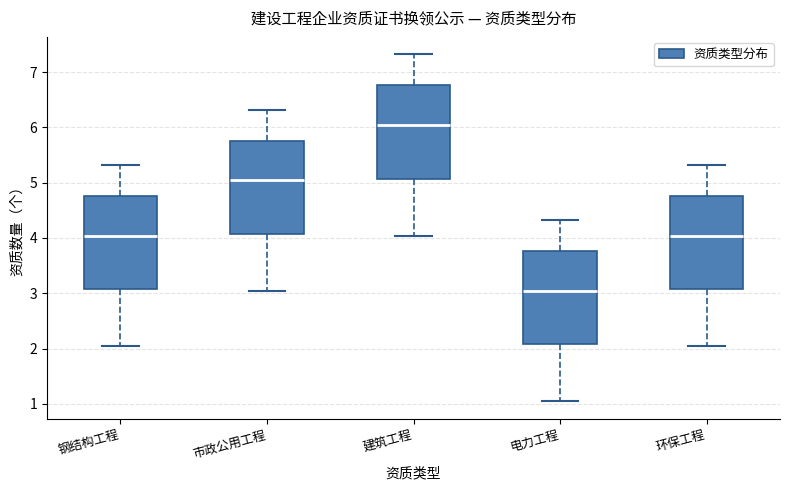

Where is the upper edge of the box for 钢结构工程 on the y-axis? The values are not printed on the chart, so give them approximately, as read against the axis.

4.8